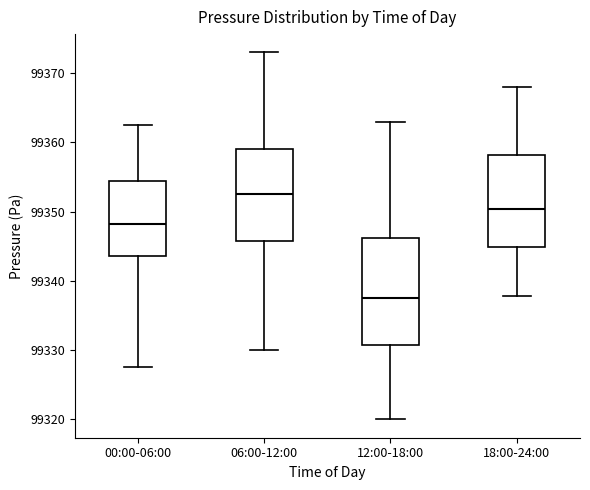

Reading left to right, transcribe this box plot: for each box, give where its median line is, the range the box spans, and where its two whiskers end, as read against the y-axis. The values are not printed on the chart, so give them approximately, as read against the axis.

00:00-06:00: median 99348, box 99344 to 99354, whiskers 99328 to 99363
06:00-12:00: median 99353, box 99346 to 99359, whiskers 99330 to 99373
12:00-18:00: median 99338, box 99331 to 99346, whiskers 99320 to 99363
18:00-24:00: median 99350, box 99345 to 99358, whiskers 99338 to 99368